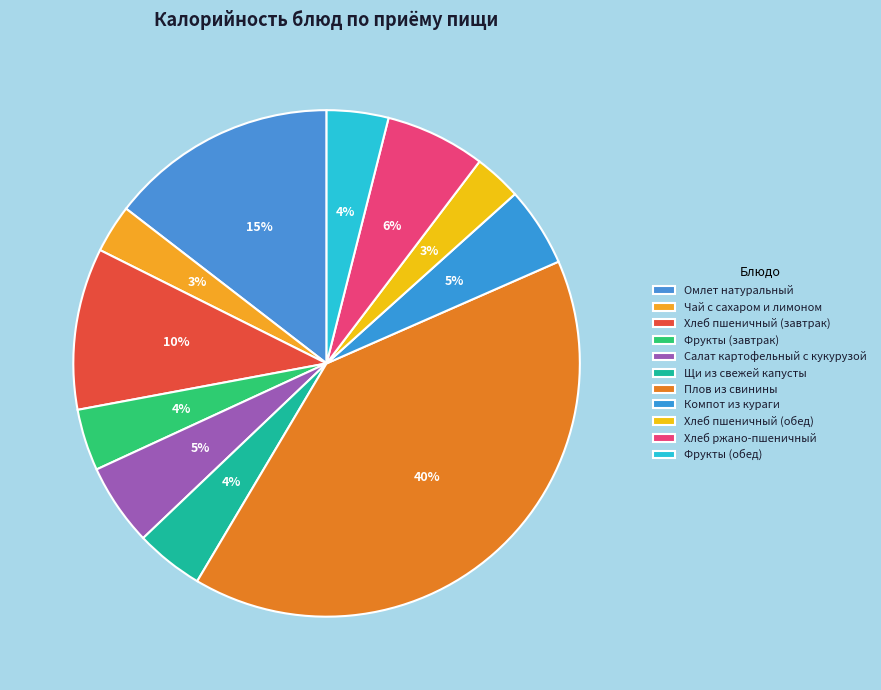

Count the number of slices in the pie.

11